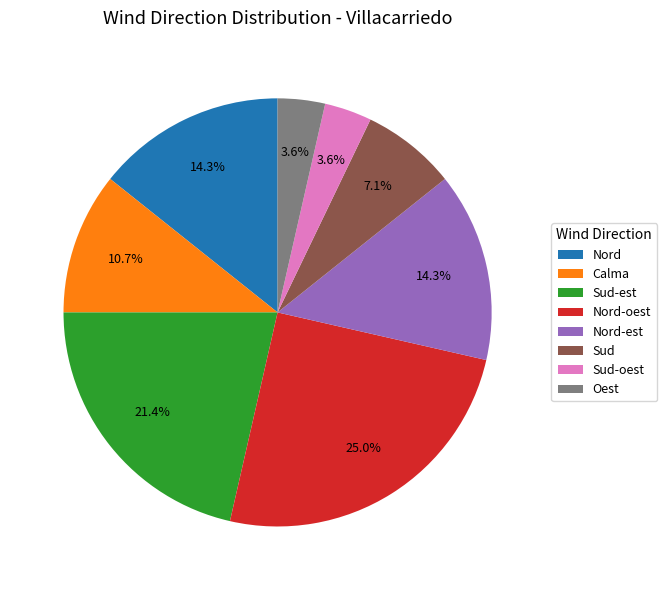

Is there a majority slice in this chart?

No